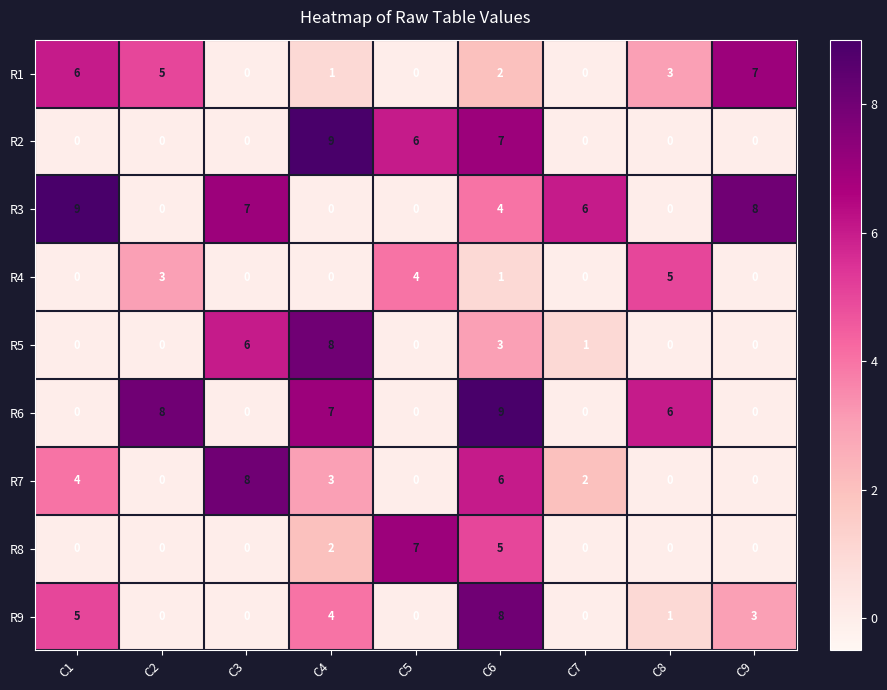

What is the greatest value displayed?

9